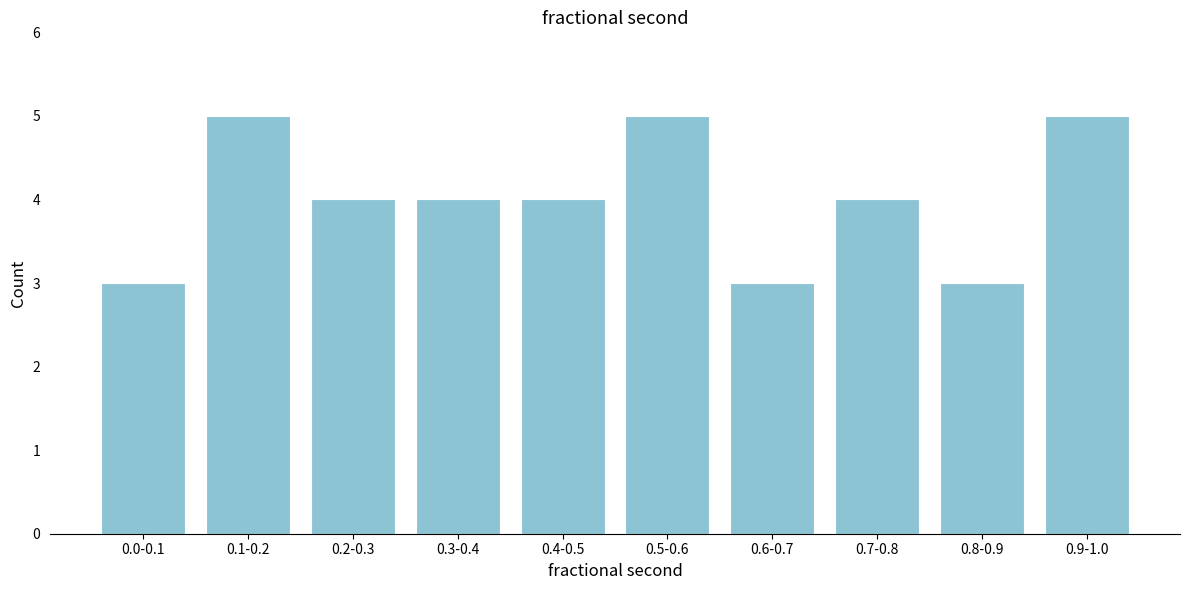

Reading left to right, what are all the values shown in this chart?

0.0-0.1=3	0.1-0.2=5	0.2-0.3=4	0.3-0.4=4	0.4-0.5=4	0.5-0.6=5	0.6-0.7=3	0.7-0.8=4	0.8-0.9=3	0.9-1.0=5